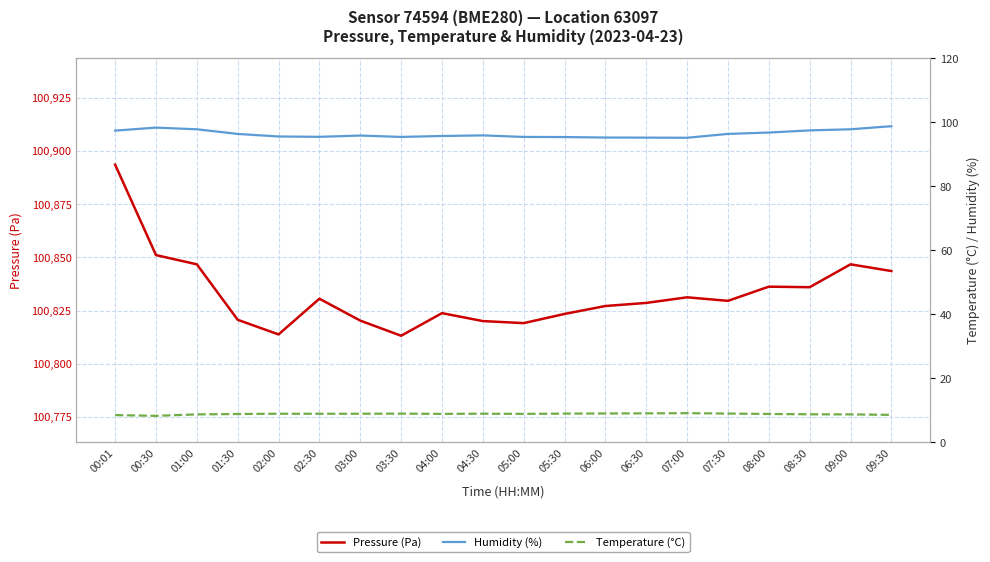

True or false: Temperature (°C) and Pressure (Pa) cross at least once.

False